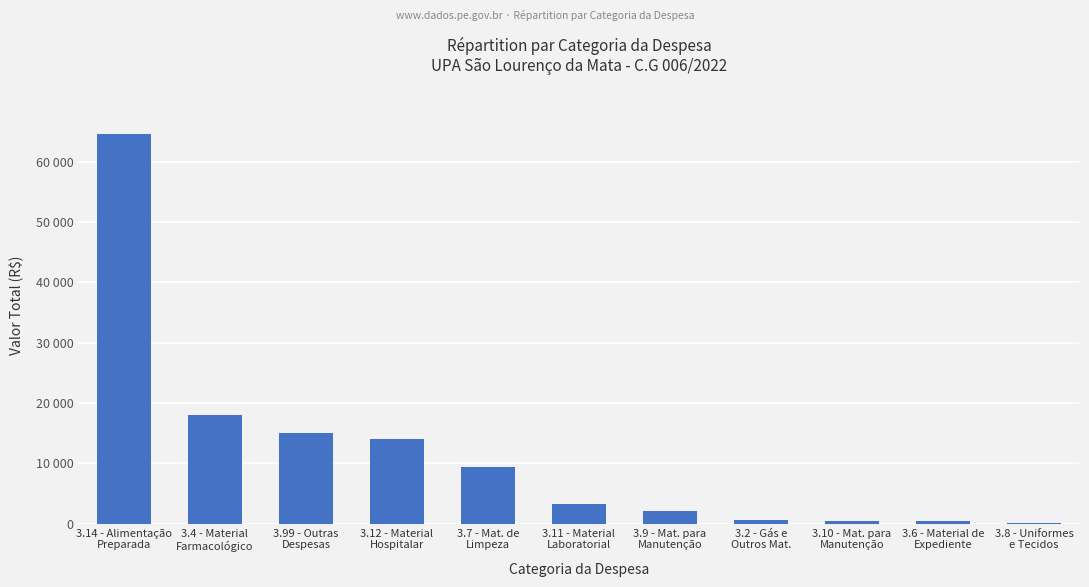

What is the minimum value shown in the chart?

65.0